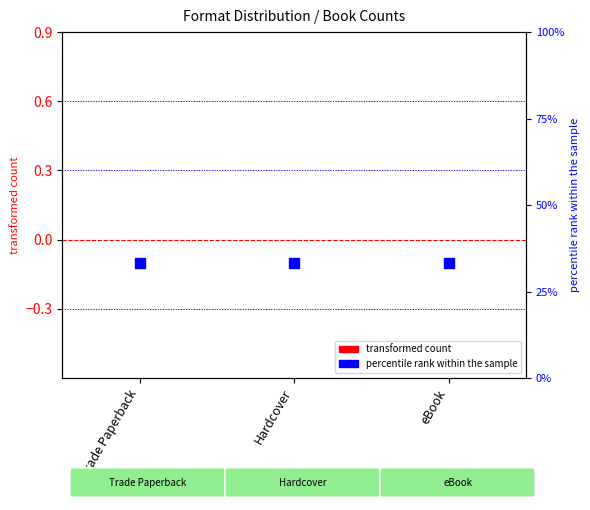

Which series contains the lowest Y value?

transformed count